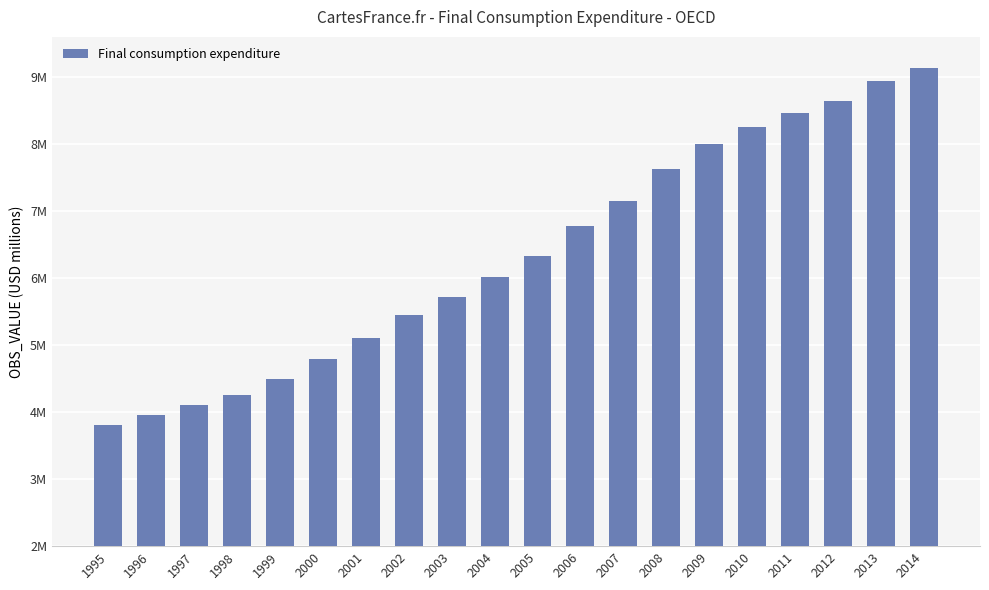

At which category does the chart reach its minimum across all series?

1995